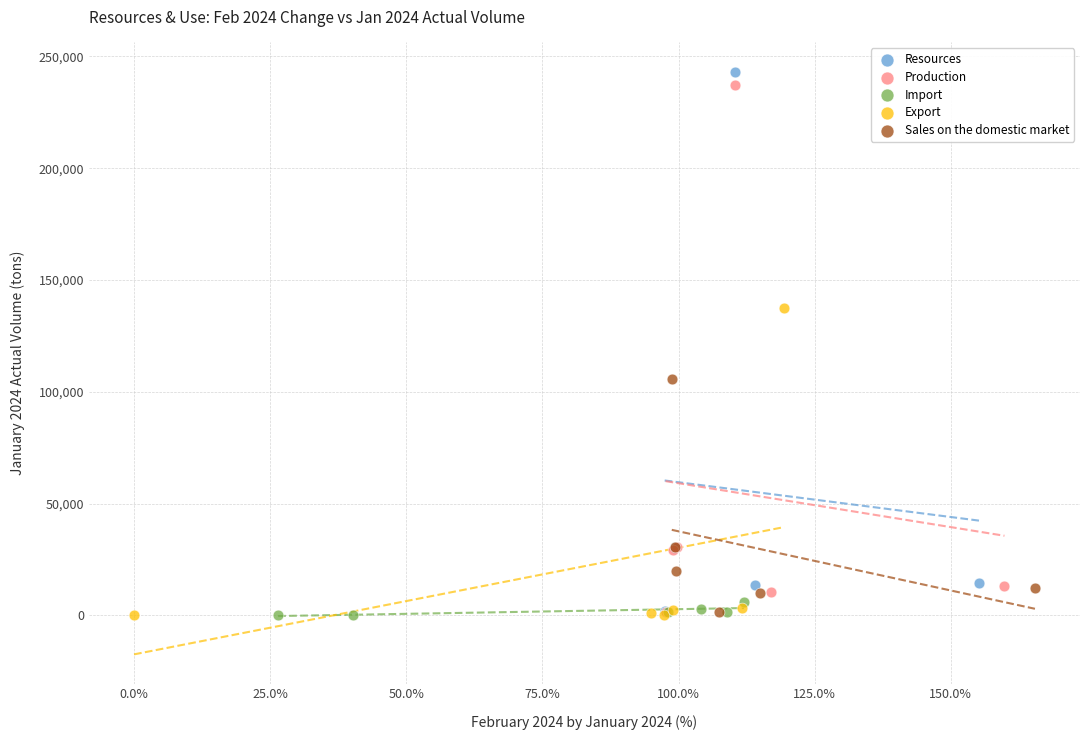

Which series has the largest Y range (max minus min)?

Resources